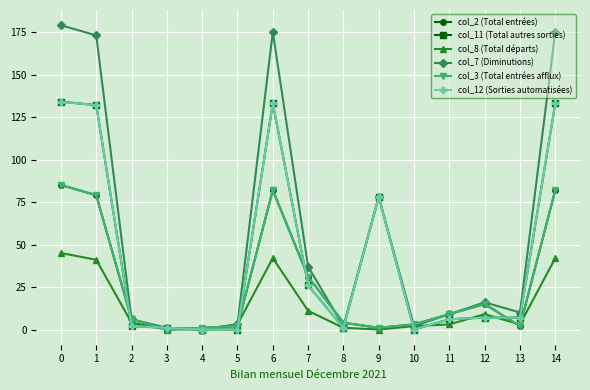

At 14, list the series in order from smallest to largest.

col_8 (Total départs), col_2 (Total entrées), col_3 (Total entrées afflux), col_11 (Total autres sorties), col_12 (Sorties automatisées), col_7 (Diminutions)